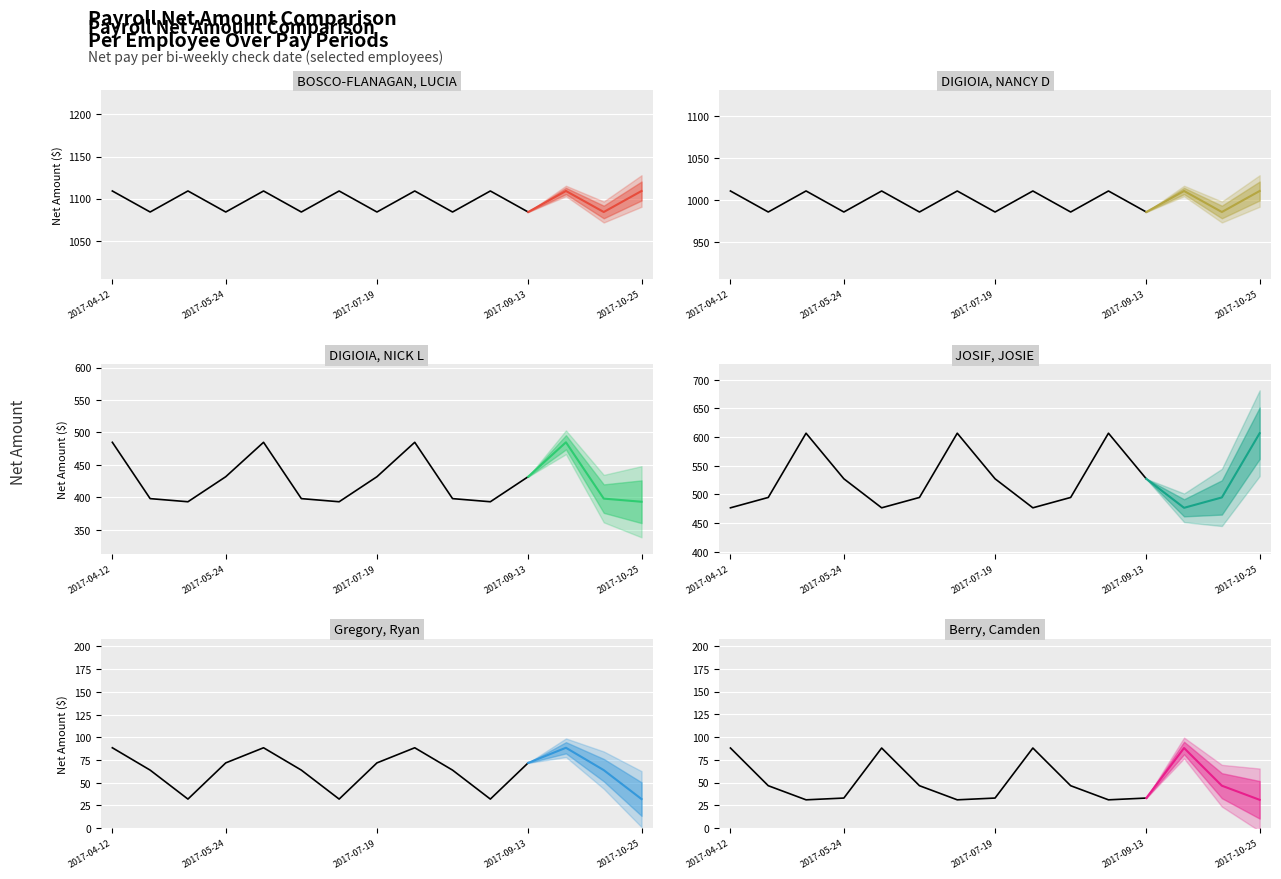

Where does the Berry, Camden series first go above 46?

2017-04-12